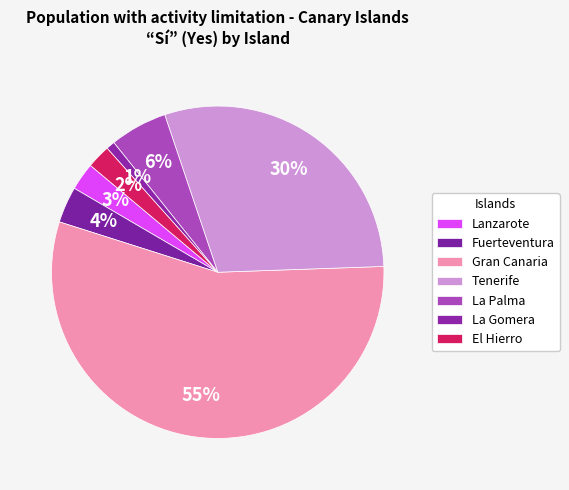

Count the number of slices in the pie.

7